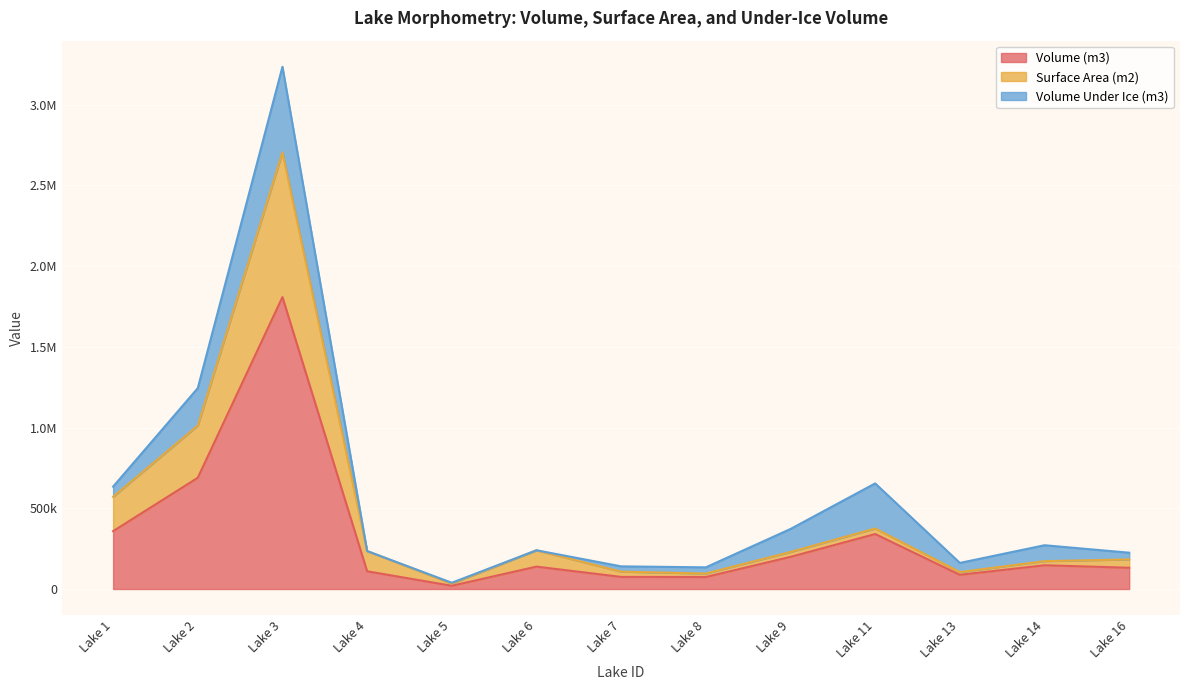

How many data points in Volume (m3) are less than 138538?

6